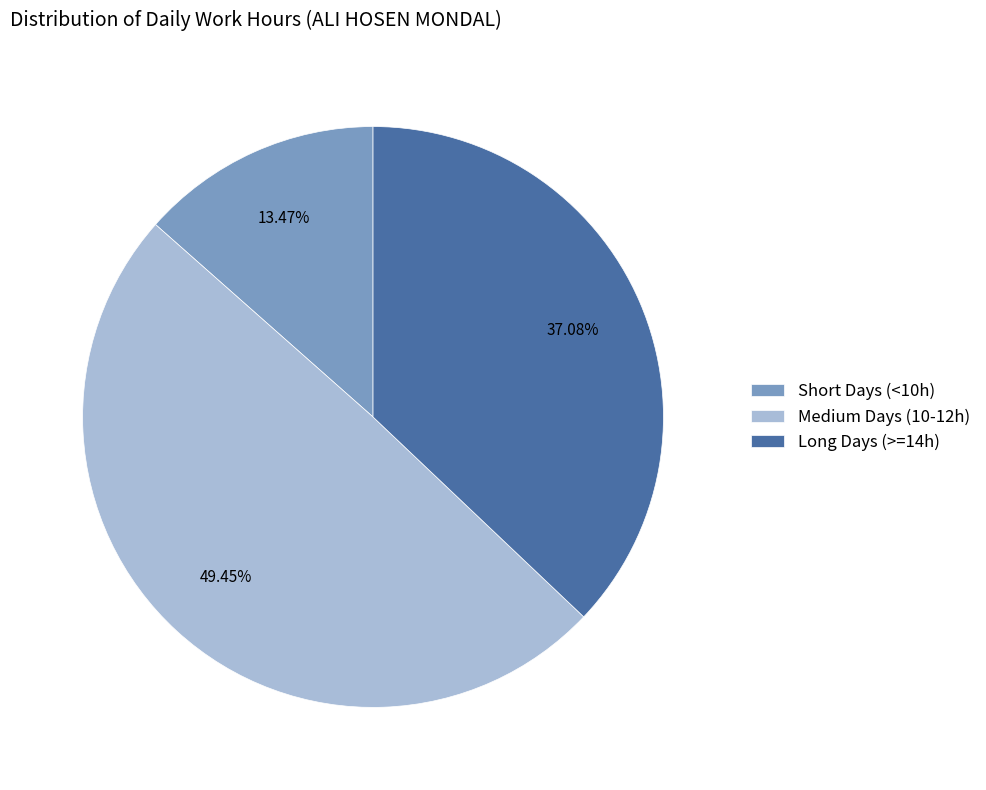

Between Medium Days (10-12h) and Short Days (<10h), which is larger?

Medium Days (10-12h)